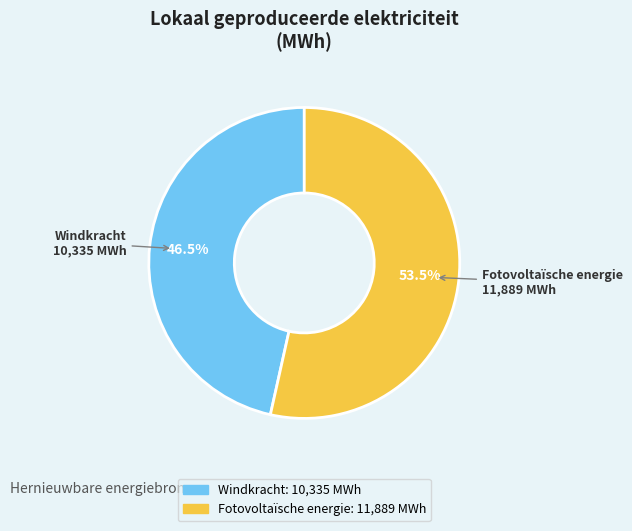

What is the ratio of the value at Windkracht to the value at Fotovoltaïsche energie?

0.9